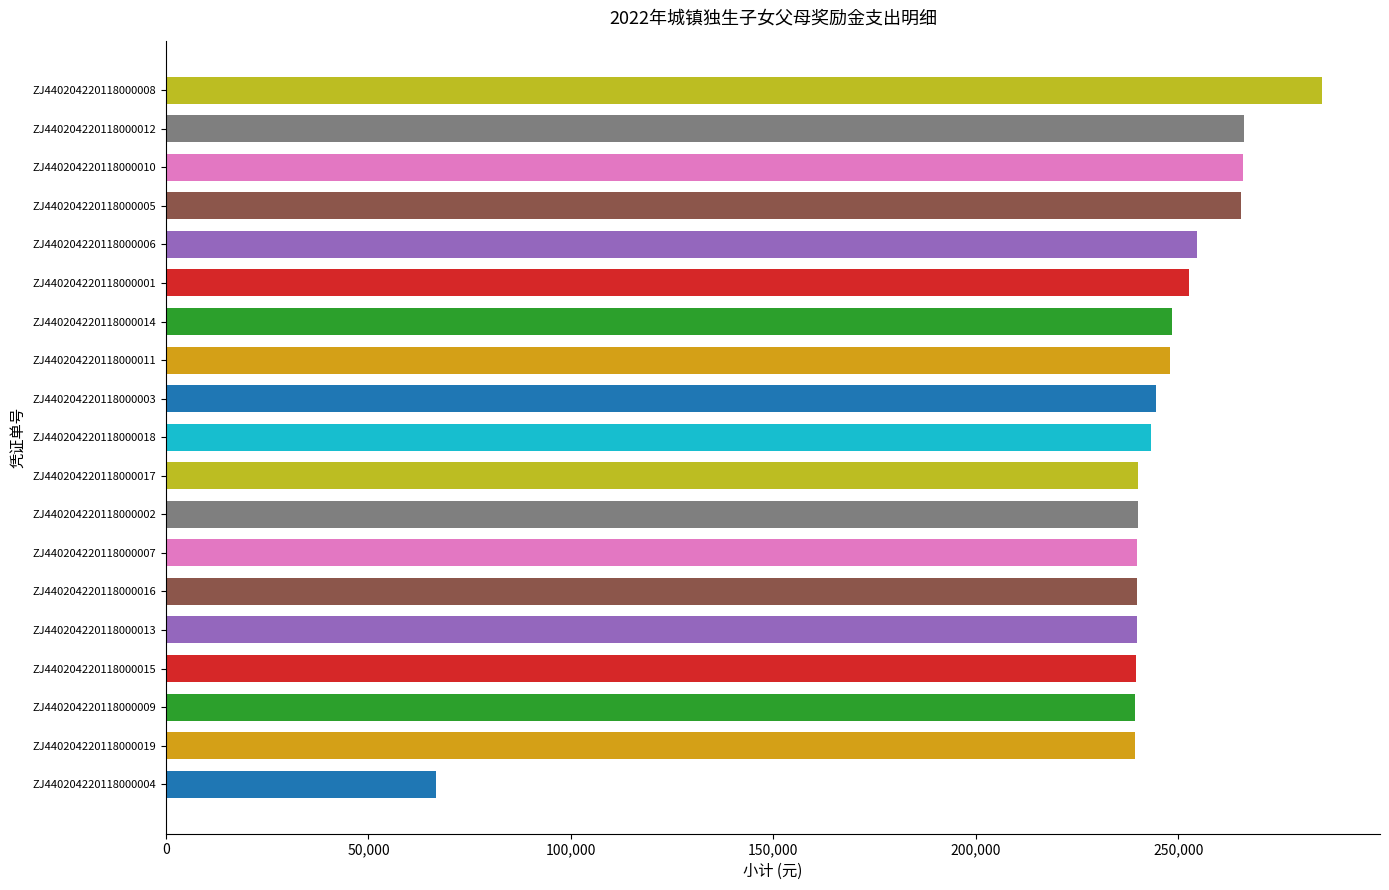

What is the difference between the maximum and minimum values?

218800